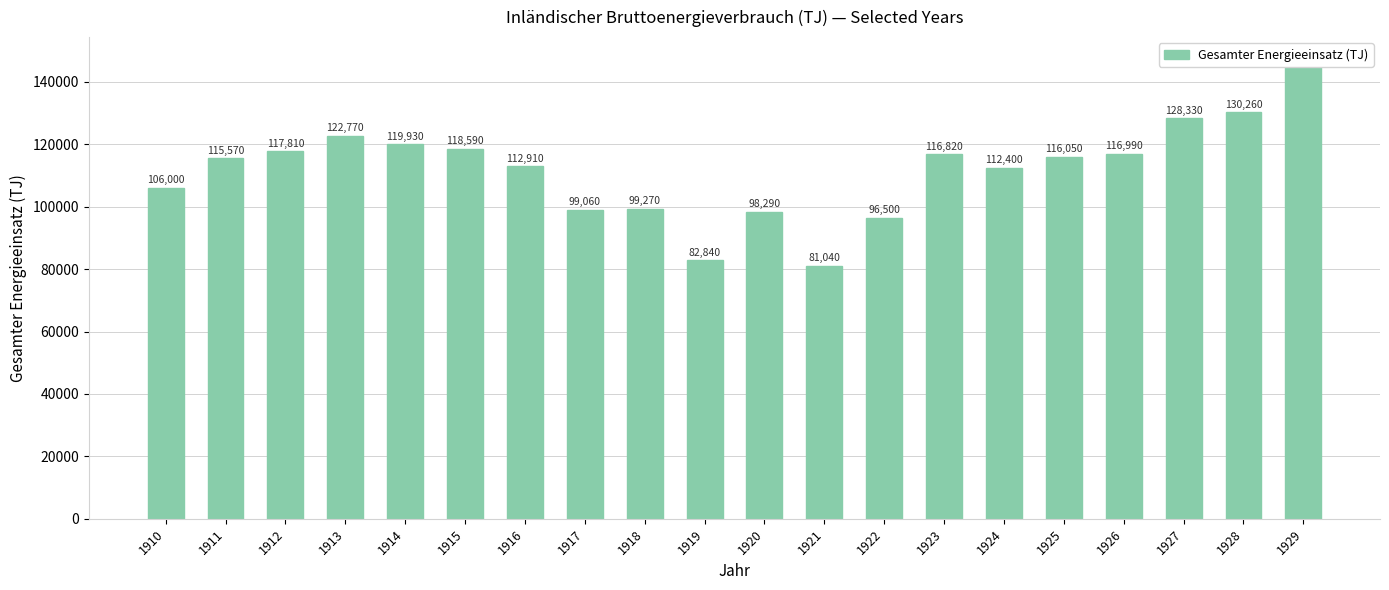

What is the value of the 15th bar from the left?

112400